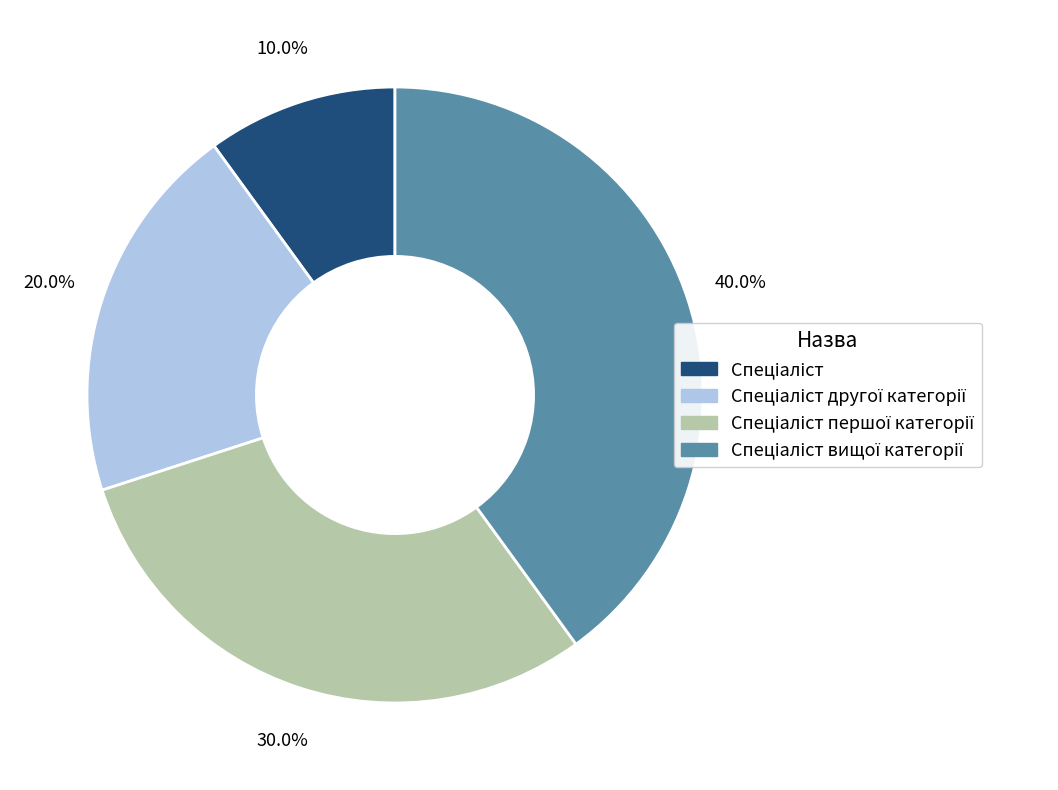

Rank the categories by value from highest to lowest.

Спеціаліст вищої категорії, Спеціаліст першої категорії, Спеціаліст другої категорії, Спеціаліст